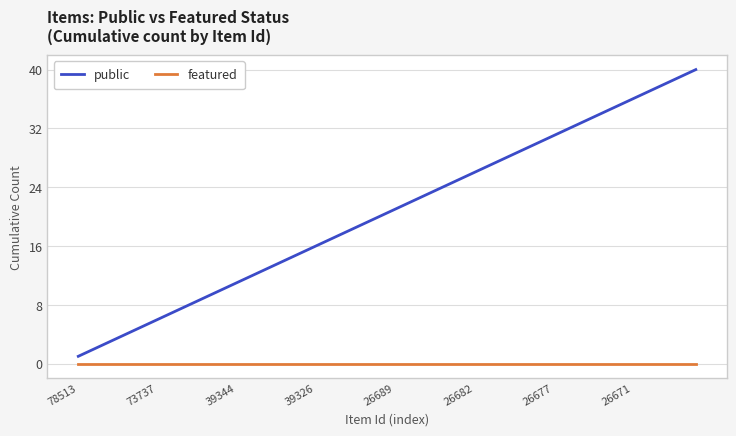

Which series has the largest total across all categories?

public